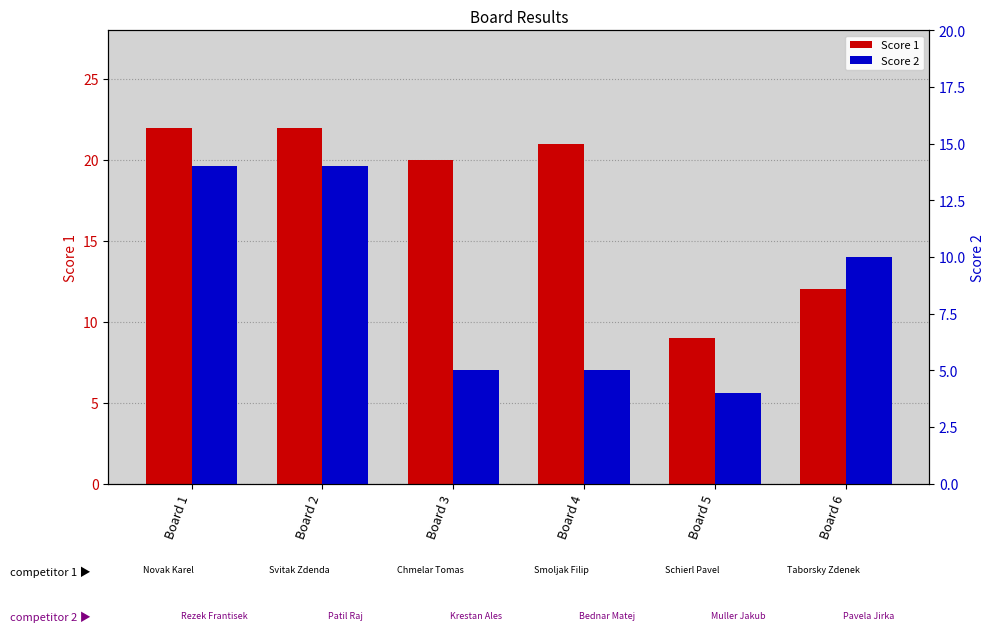

What is the difference between the maximum and minimum values in the Score 2 series?

10